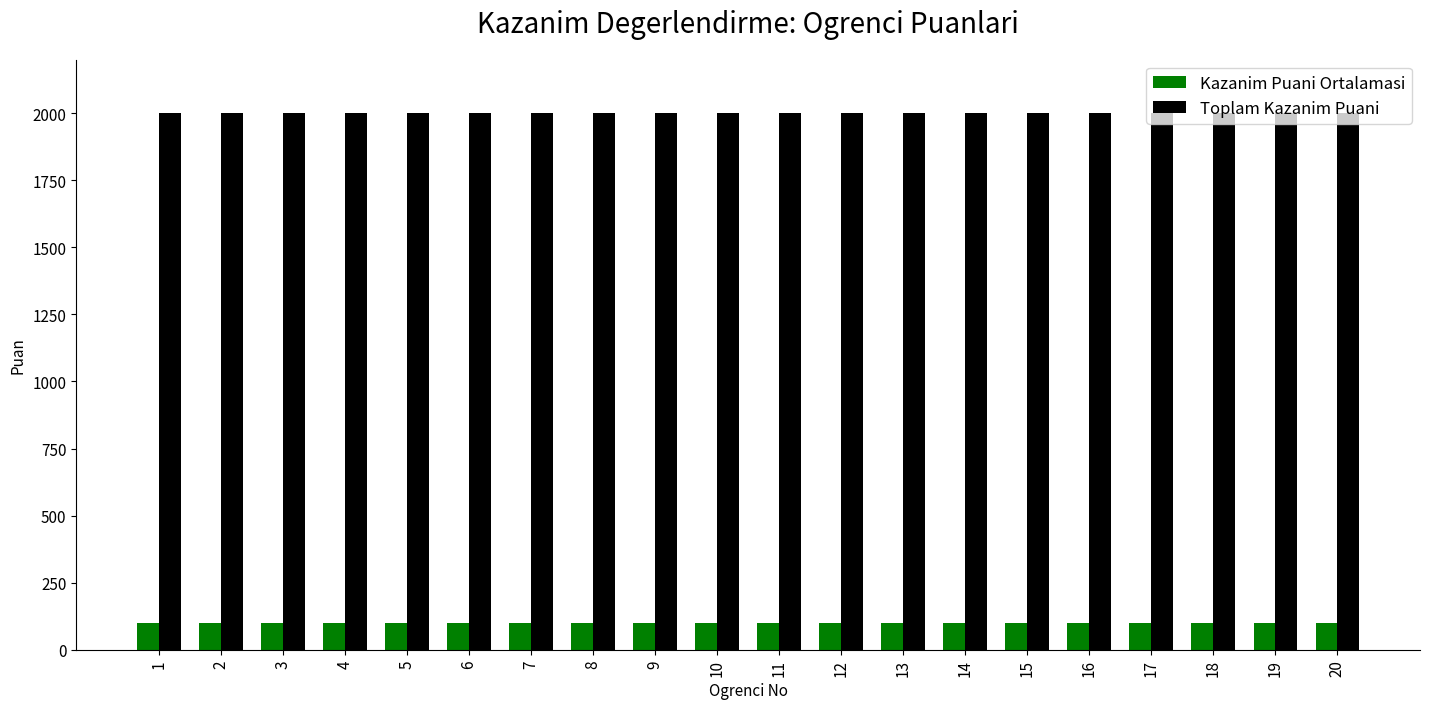

True or false: Kazanim Puani Ortalamasi has a value of 23 at 18.

False